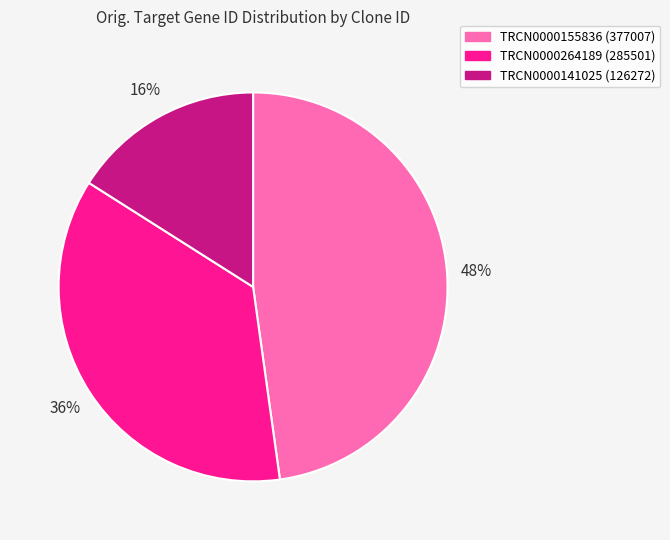

To the nearest percent, what is the difference between the TRCN0000141025 and TRCN0000264189 slice percentages?

20%